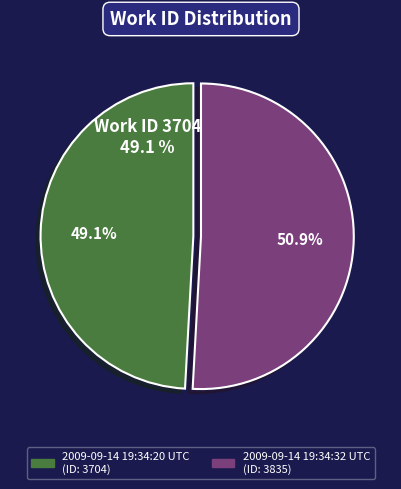

Rank the categories by value from highest to lowest.

2009-09-14 19:34:32 UTC, 2009-09-14 19:34:20 UTC